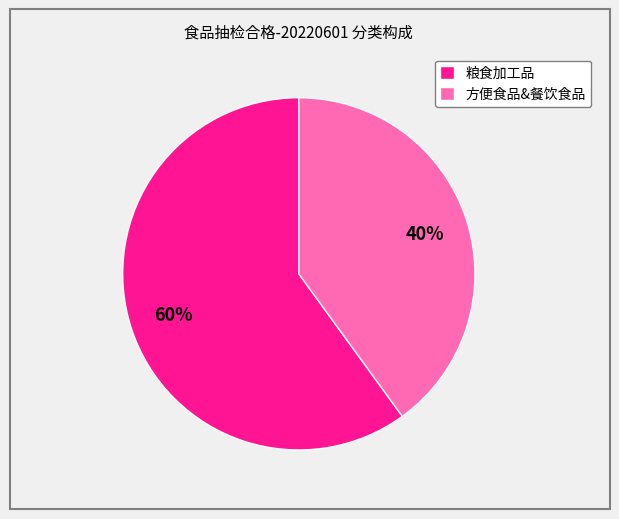

Rank the categories by value from lowest to highest.

方便食品&餐饮食品, 粮食加工品